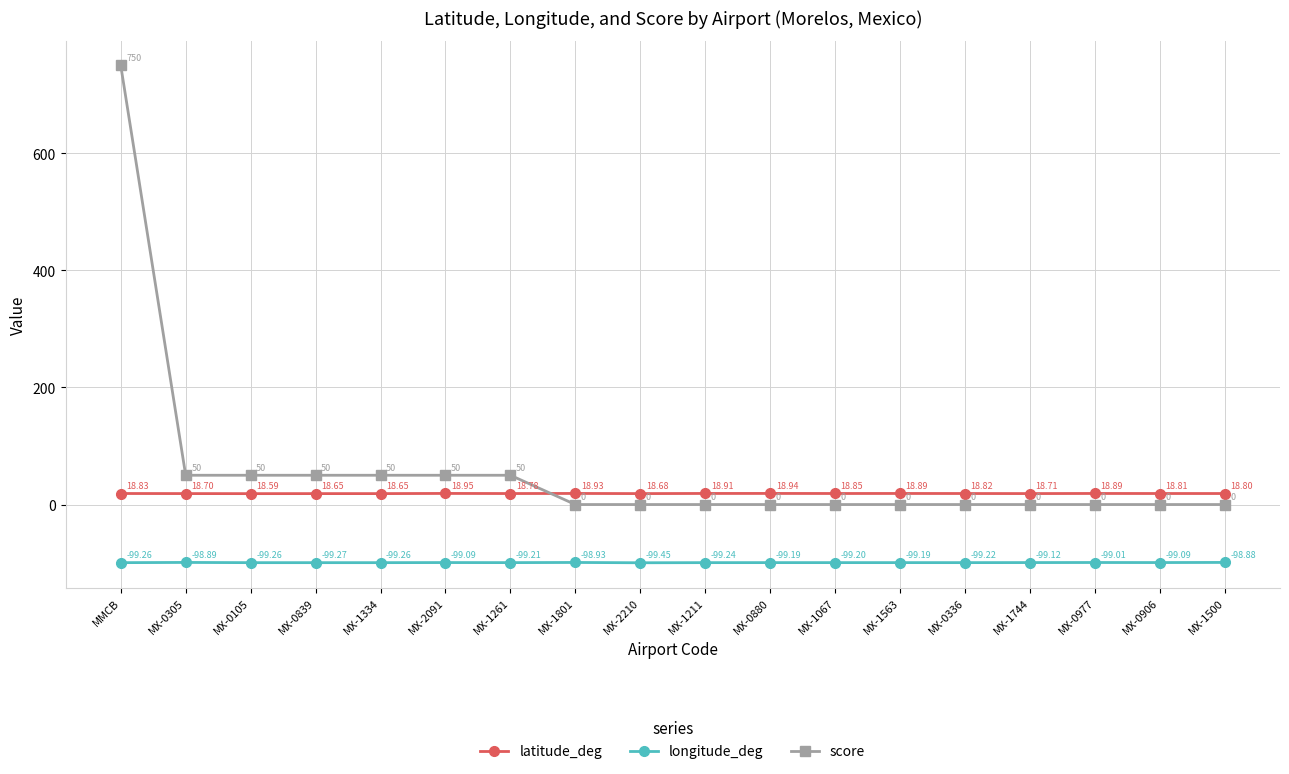

Which series changed the most between MX-0305 and MX-0839?

longitude_deg